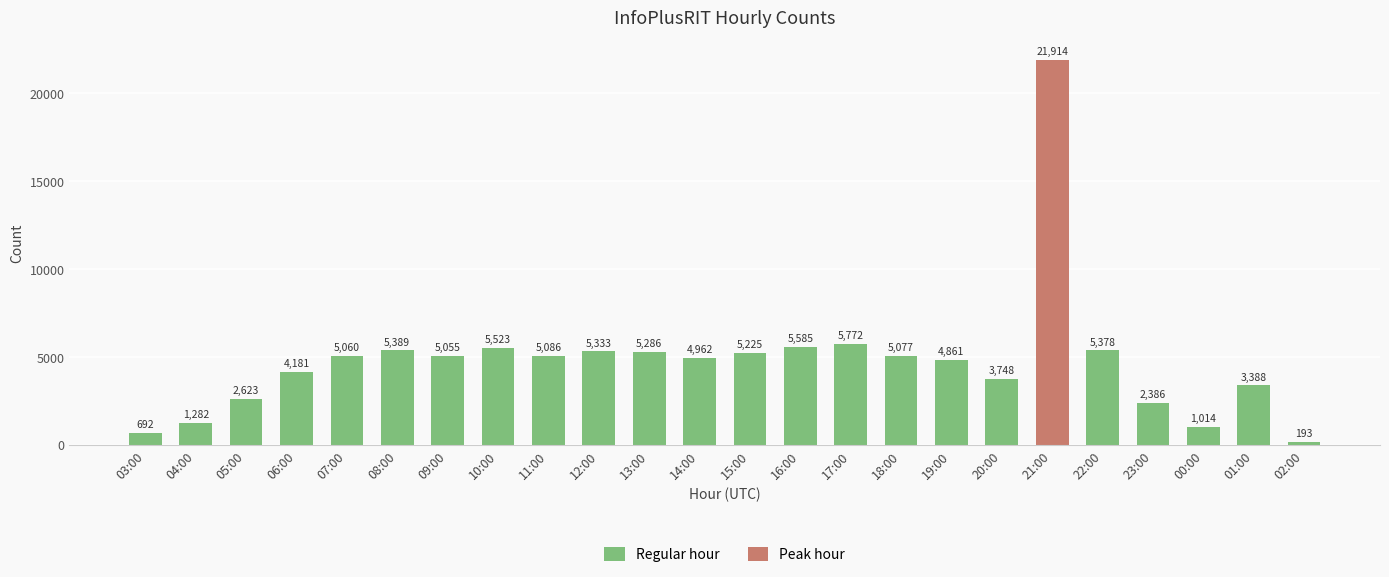

What is the approximate value of Regular hour at 05:00?

2623